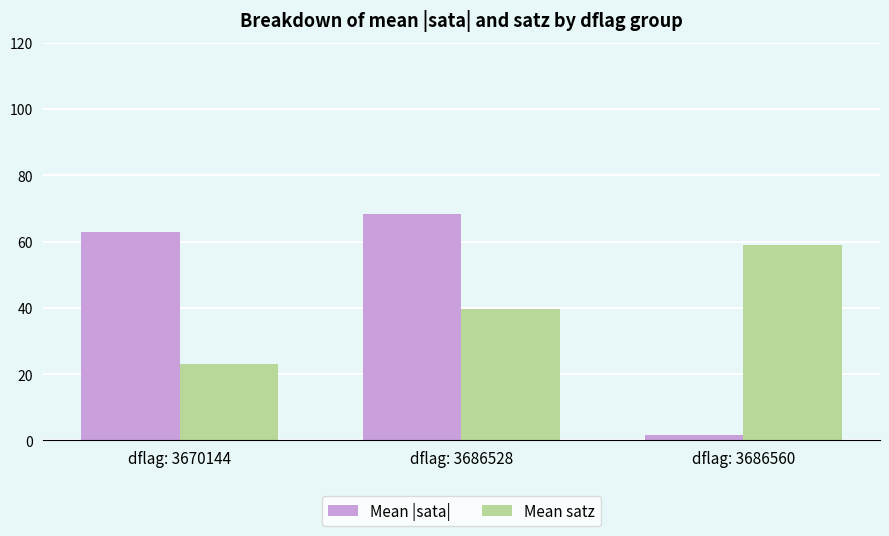

Rank the series by their average value, from lowest to highest.

Mean satz, Mean |sata|